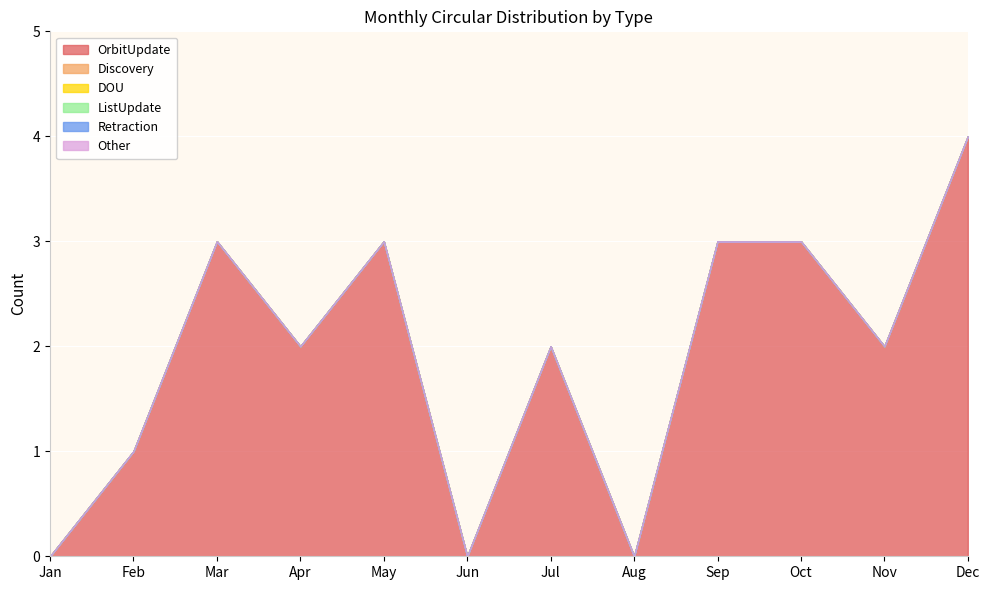

Reading left to right, what are all the values shown in this chart?

OrbitUpdate: Jan=0	Feb=1	Mar=3	Apr=2	May=3	Jun=0	Jul=2	Aug=0	Sep=3	Oct=3	Nov=2	Dec=4
Discovery: Jan=0	Feb=0	Mar=0	Apr=0	May=0	Jun=0	Jul=0	Aug=0	Sep=0	Oct=0	Nov=0	Dec=0
DOU: Jan=0	Feb=0	Mar=0	Apr=0	May=0	Jun=0	Jul=0	Aug=0	Sep=0	Oct=0	Nov=0	Dec=0
ListUpdate: Jan=0	Feb=0	Mar=0	Apr=0	May=0	Jun=0	Jul=0	Aug=0	Sep=0	Oct=0	Nov=0	Dec=0
Retraction: Jan=0	Feb=0	Mar=0	Apr=0	May=0	Jun=0	Jul=0	Aug=0	Sep=0	Oct=0	Nov=0	Dec=0
Other: Jan=0	Feb=0	Mar=0	Apr=0	May=0	Jun=0	Jul=0	Aug=0	Sep=0	Oct=0	Nov=0	Dec=0